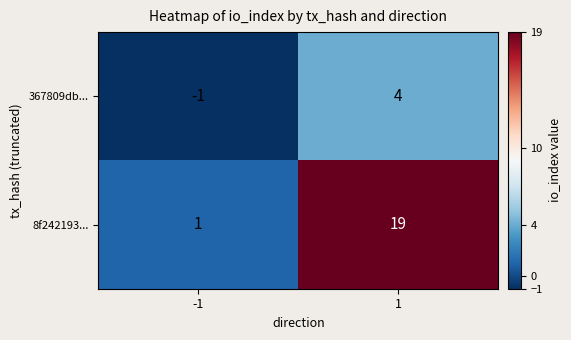

What is the total value across all series at 1?

23